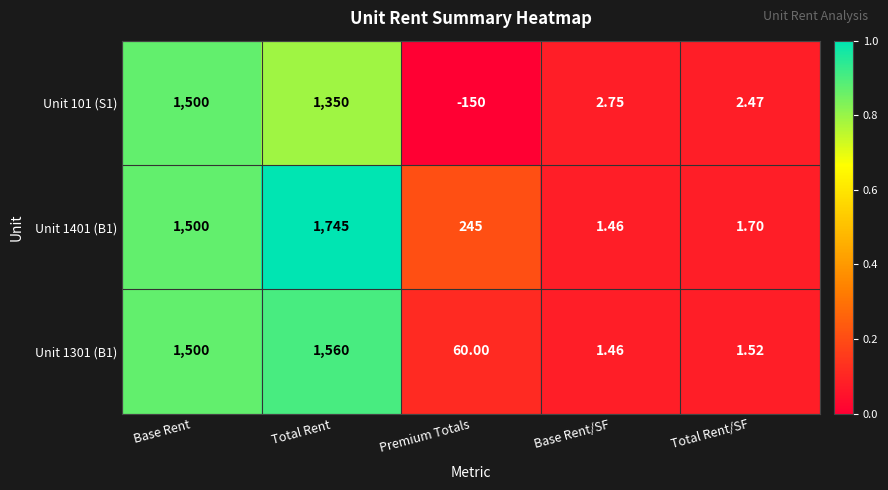

At which category is the sum across all series the highest?

Total Rent